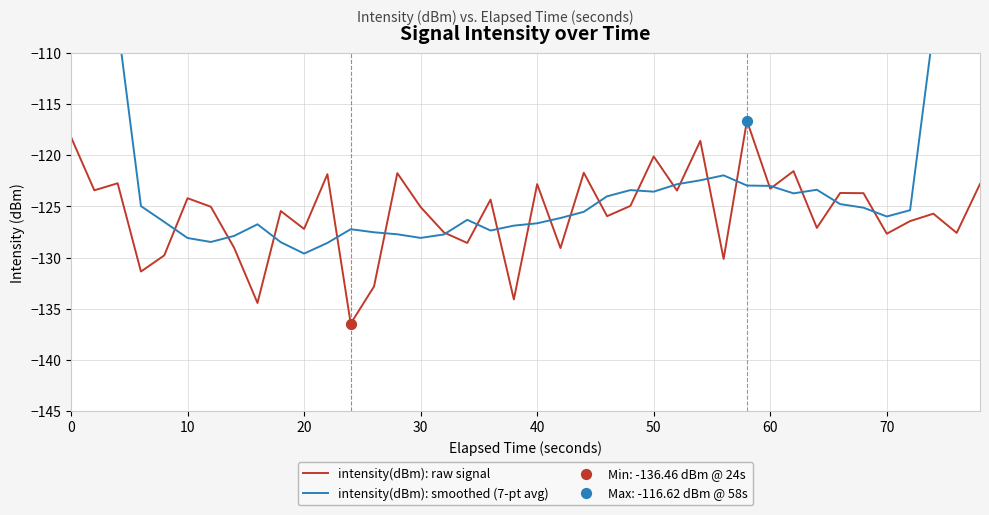

Which series has the largest Y range (max minus min)?

intensity(dBm): smoothed (7-pt avg)